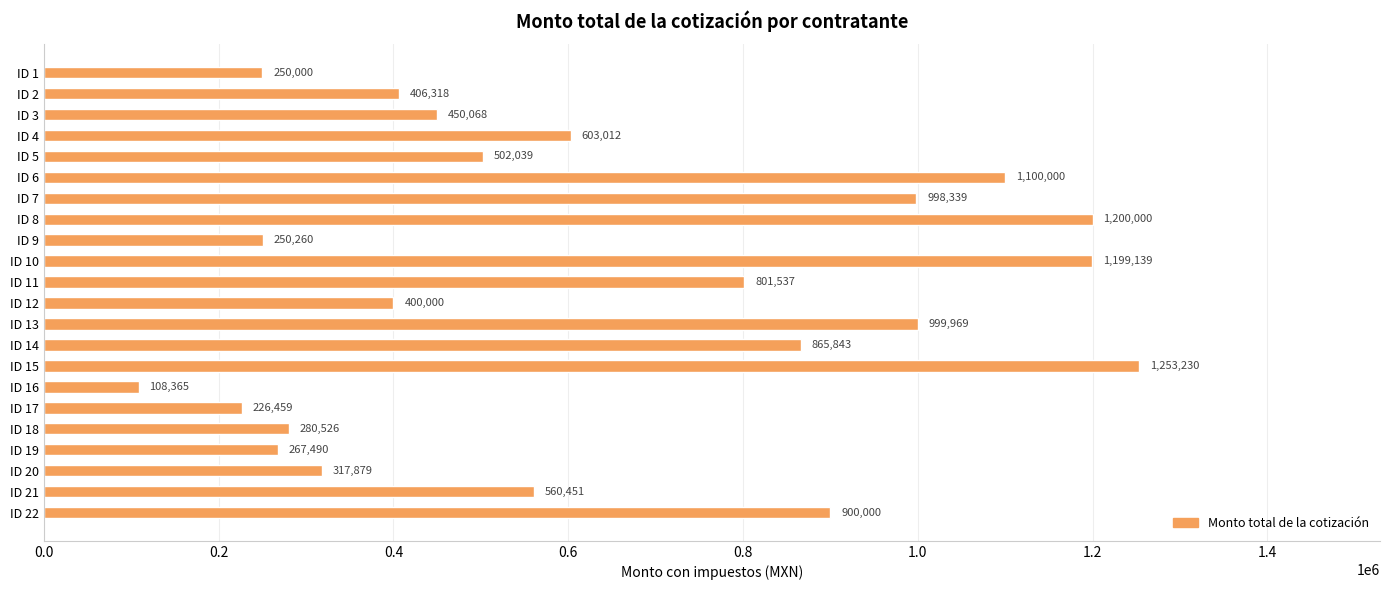

What is the sum of all values?

13940924.6